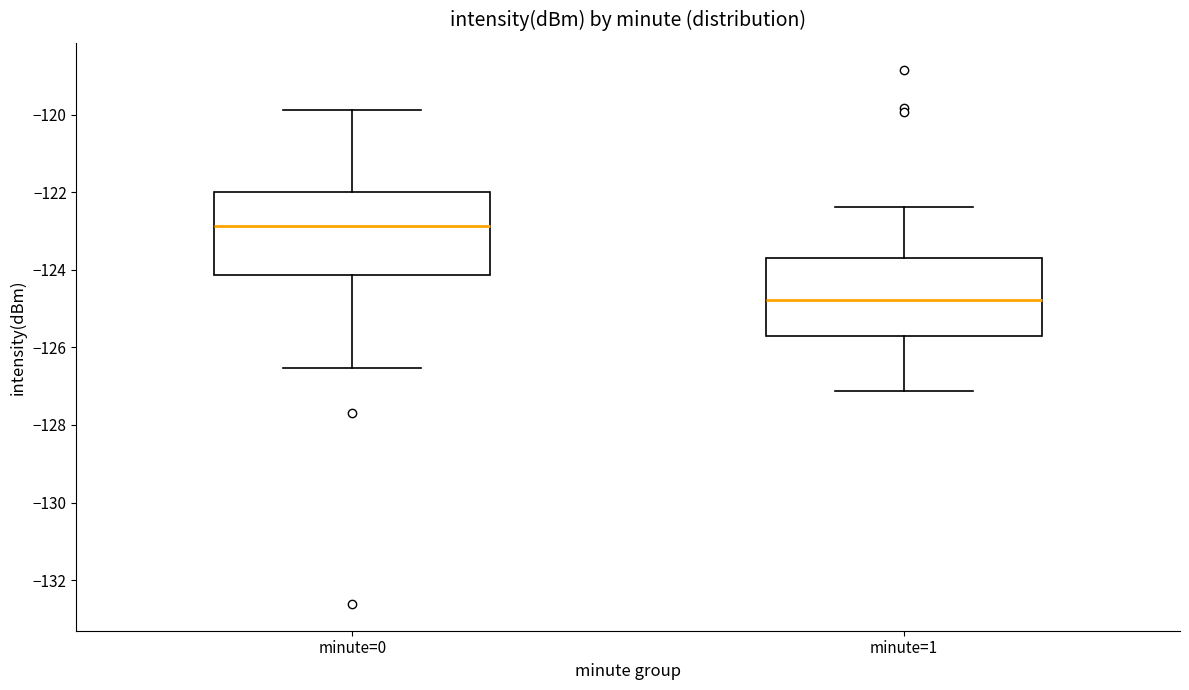

Reading left to right, transcribe this box plot: for each box, give where its median line is, the range the box spans, and where its two whiskers end, as read against the y-axis. The values are not printed on the chart, so give them approximately, as read against the axis.

minute=0: median -122.8, box -124.2 to -122.0, whiskers -126.6 to -119.8
minute=1: median -124.8, box -125.6 to -123.8, whiskers -127.2 to -122.4